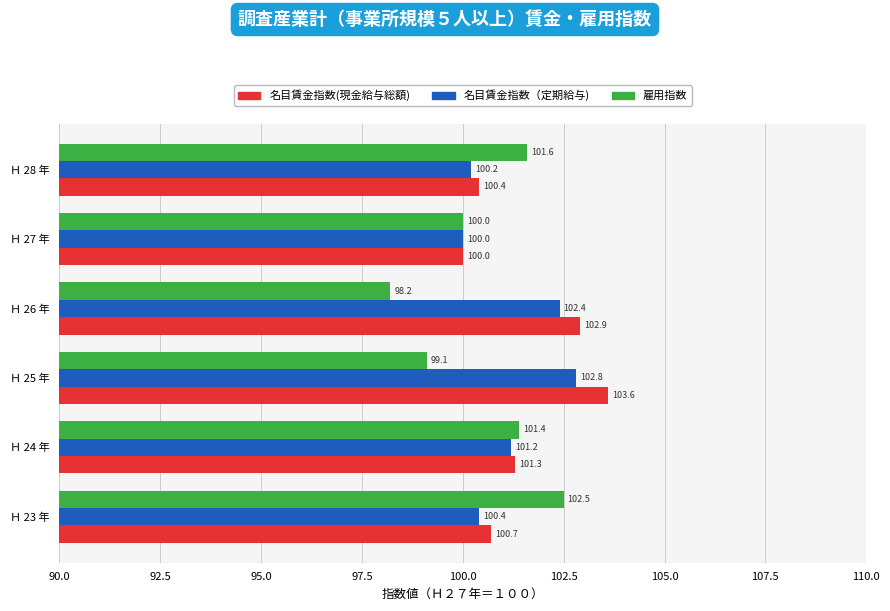

Which category has the highest value in the 名目賃金指数(現金給与総額) series?

Ｈ 25 年